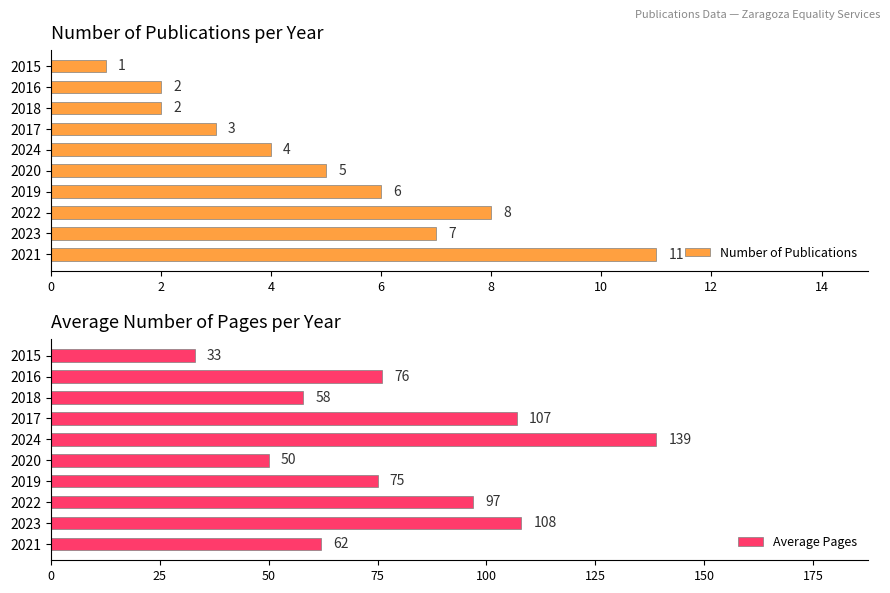

What is the smallest value displayed?

1